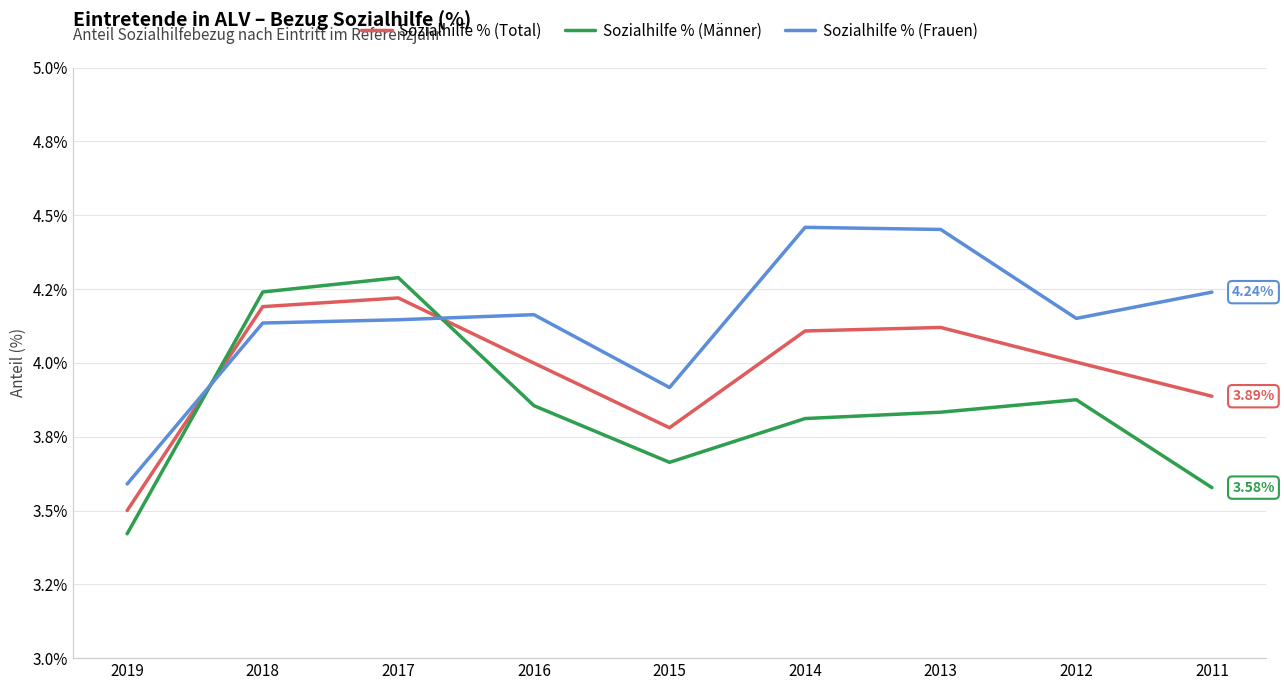

True or false: Sozialhilfe % (Total) has more than 0 interior local peaks.

True